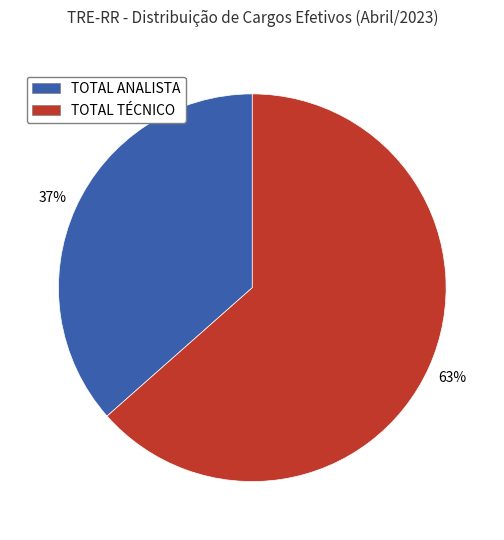

To the nearest percent, what is the average slice percentage?

50%